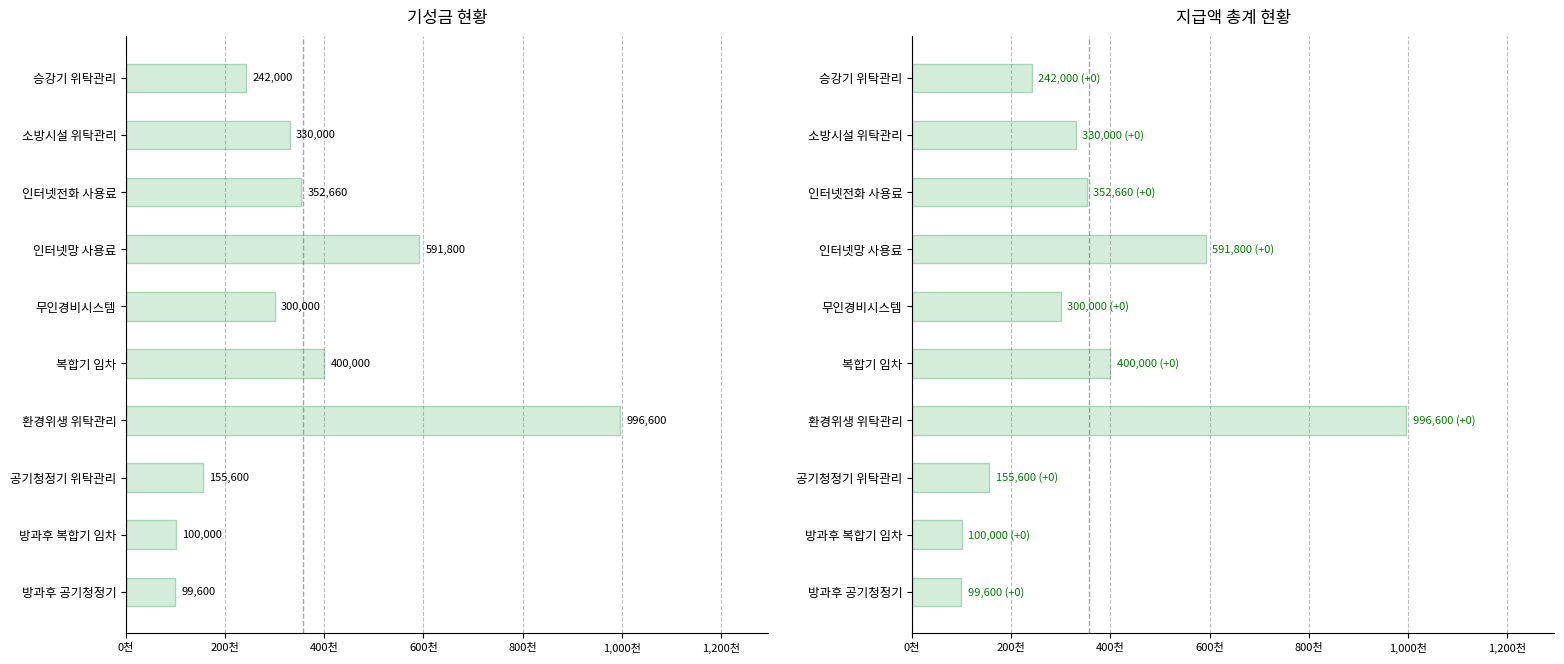

How many data points in 기성금 are less than 330000?

5